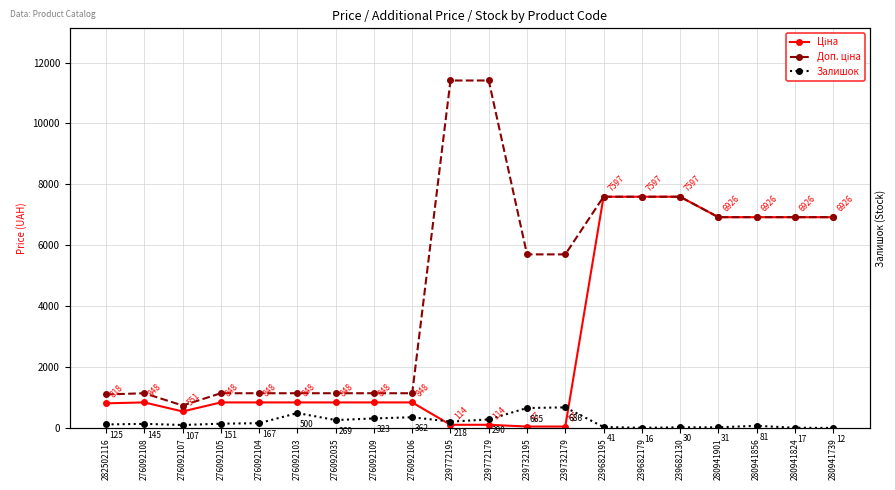

Which category has the lowest value across all series?

280941739